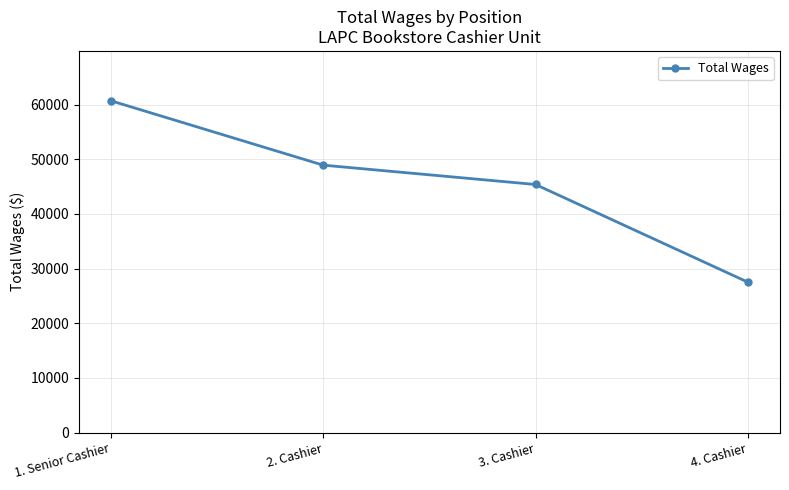

What is the difference between the maximum and minimum values?

33205